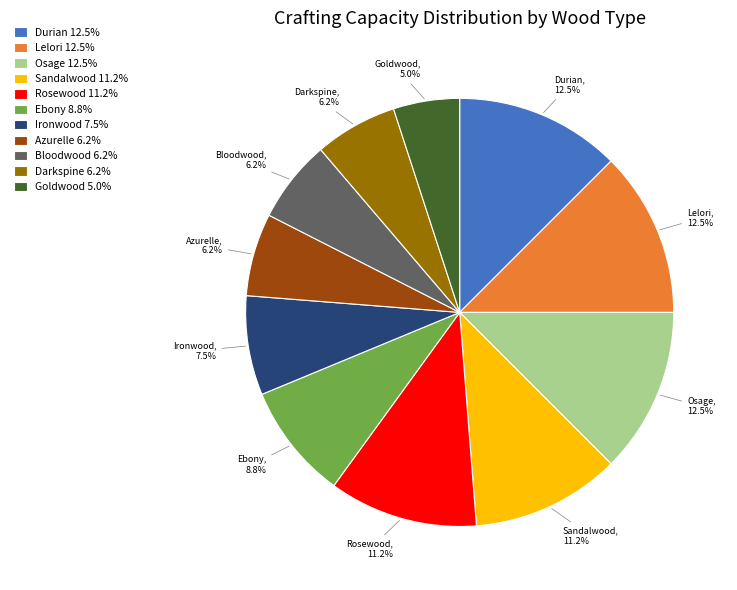

How many segments does this pie chart have?

11